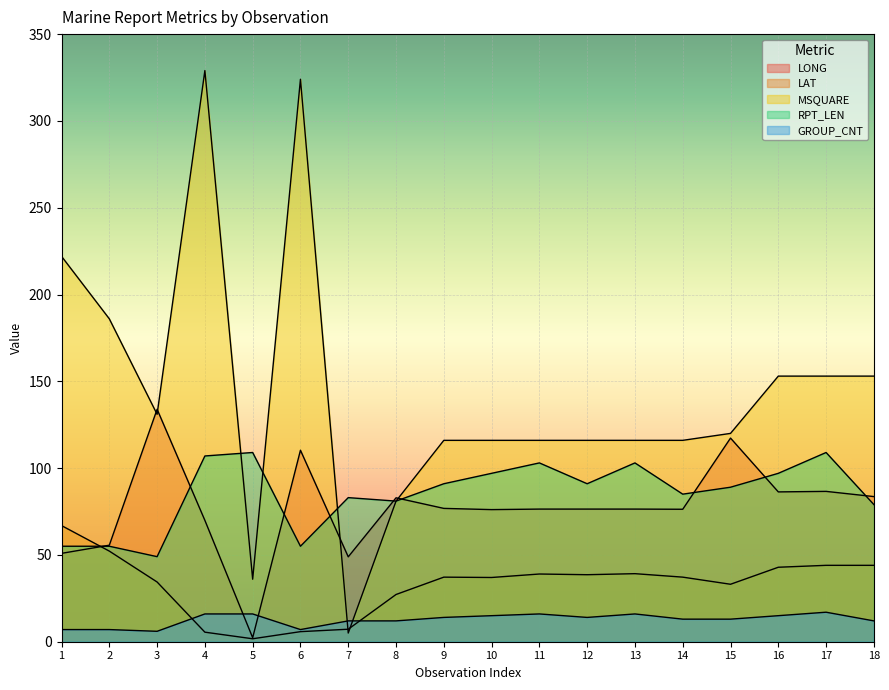

Reading left to right, transcribe all the data shown in this chart.

LONG: 50.9	55.6	133.9	69.9	2.3	110.3	48.9	82.9	76.8	76.1	76.4	76.4	76.4	76.3	117.3	86.3	86.6	83.6
LAT: 66.9	52.2	34.4	5.5	1.7	5.8	7.2	27.2	37.2	37.0	39.0	38.6	39.2	37.2	33.1	42.9	44.0	44.0
MSQUARE: 222.0	186.0	131.0	329.0	36.0	324.0	5.0	81.0	116.0	116.0	116.0	116.0	116.0	116.0	120.0	153.0	153.0	153.0
RPT_LEN: 55.0	55.0	49.0	107.0	109.0	55.0	83.0	81.0	91.0	97.0	103.0	91.0	103.0	85.0	89.0	97.0	109.0	79.0
GROUP_CNT: 7.0	7.0	6.0	16.0	16.0	7.0	12.0	12.0	14.0	15.0	16.0	14.0	16.0	13.0	13.0	15.0	17.0	12.0